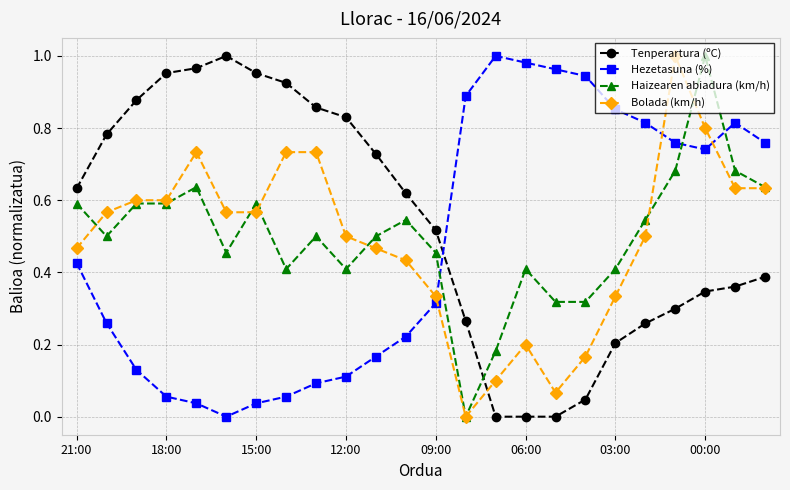

How many intersections are there between Hezetasuna (%) and Tenperartura (ºC)?

1